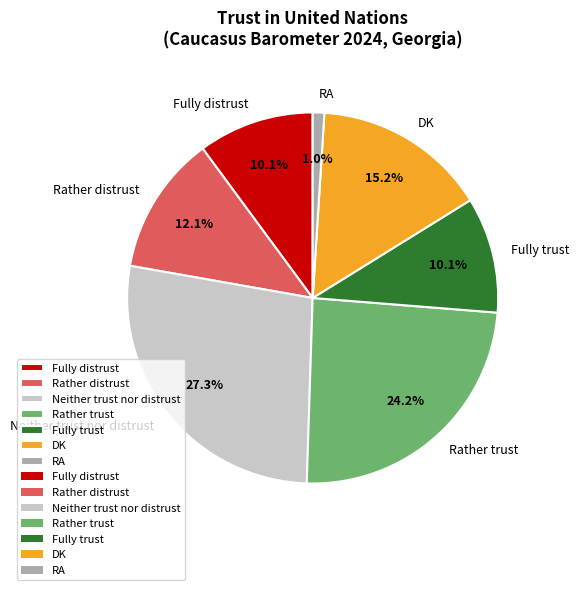

Does any single category account for the majority?

No